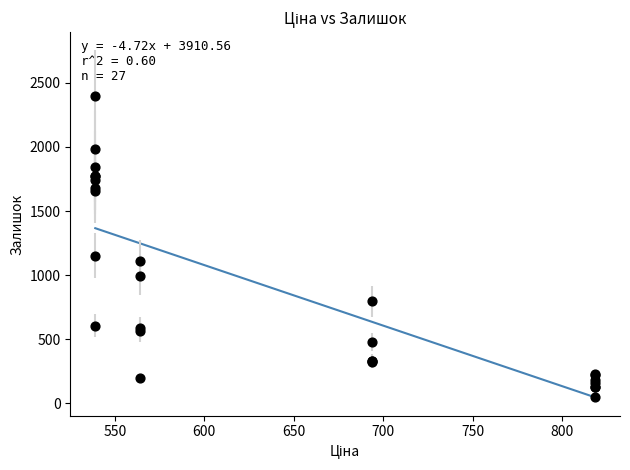

What Y value in the scatter plot is closest to 1223?

1153